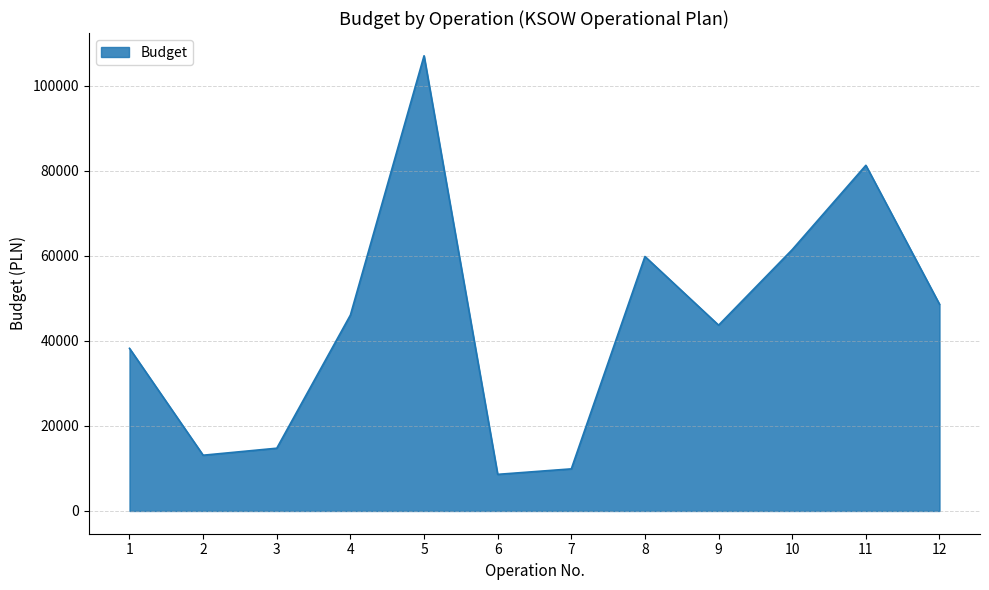

Does the chart have visible grid lines?

Yes